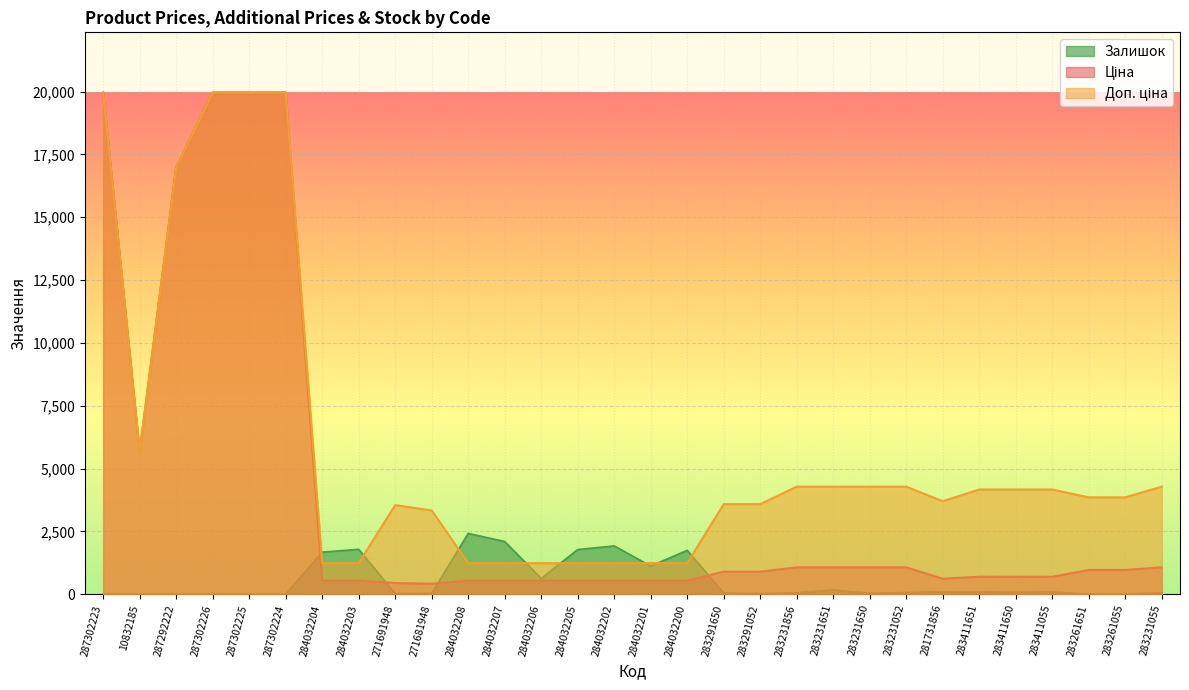

What are all the series names shown in the legend?

Ціна, Доп. ціна, Залишок